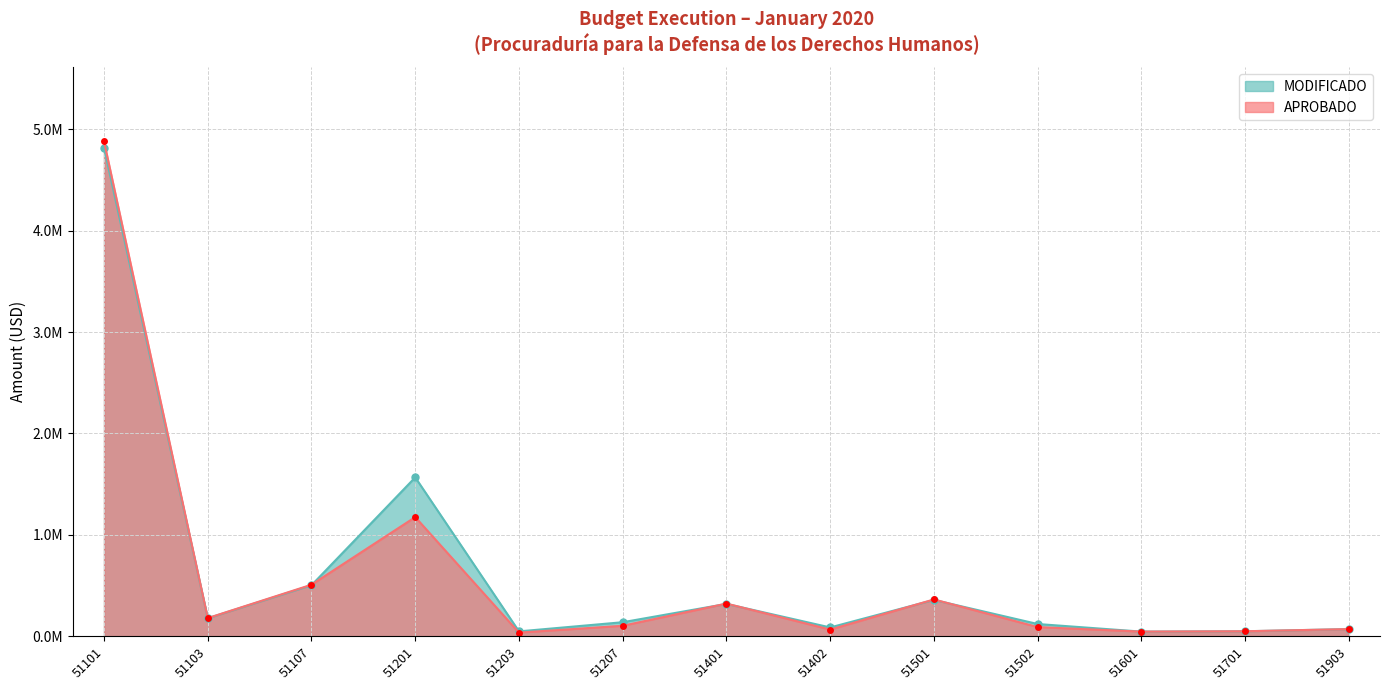

What is the total value across all series at 51207?

243100.0